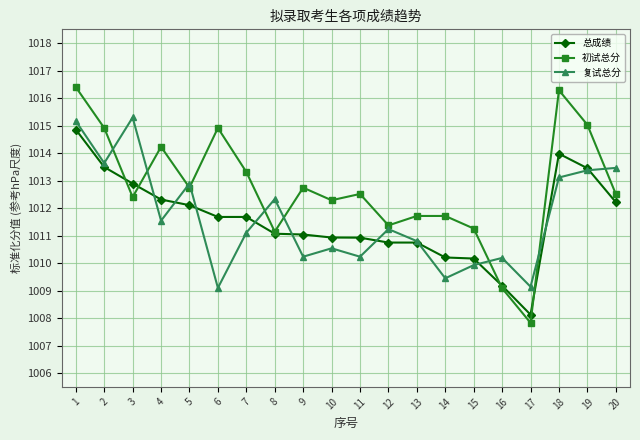

How many intersections are there between 总成绩 and 复试总分?

10